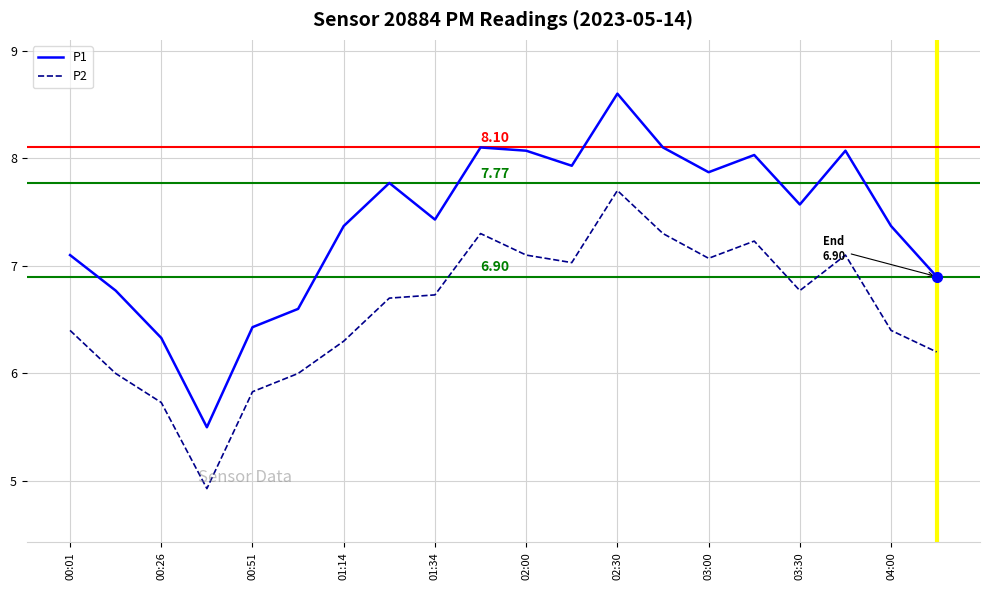

How many lines are shown in the chart?

2